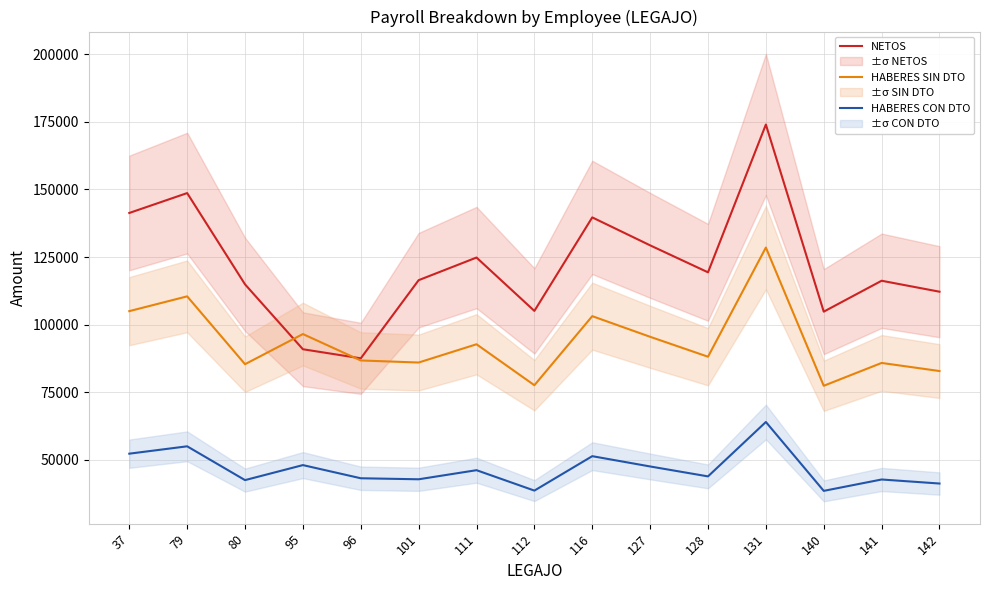

Which series ends up on top after the final intersection of HABERES SIN DTO and NETOS?

NETOS